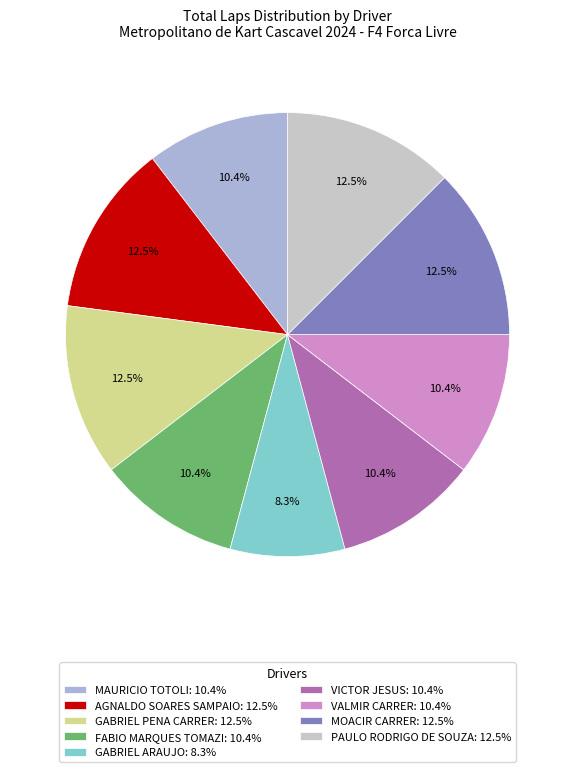

What portion of the pie excludes MOACIR CARRER?

87.5%